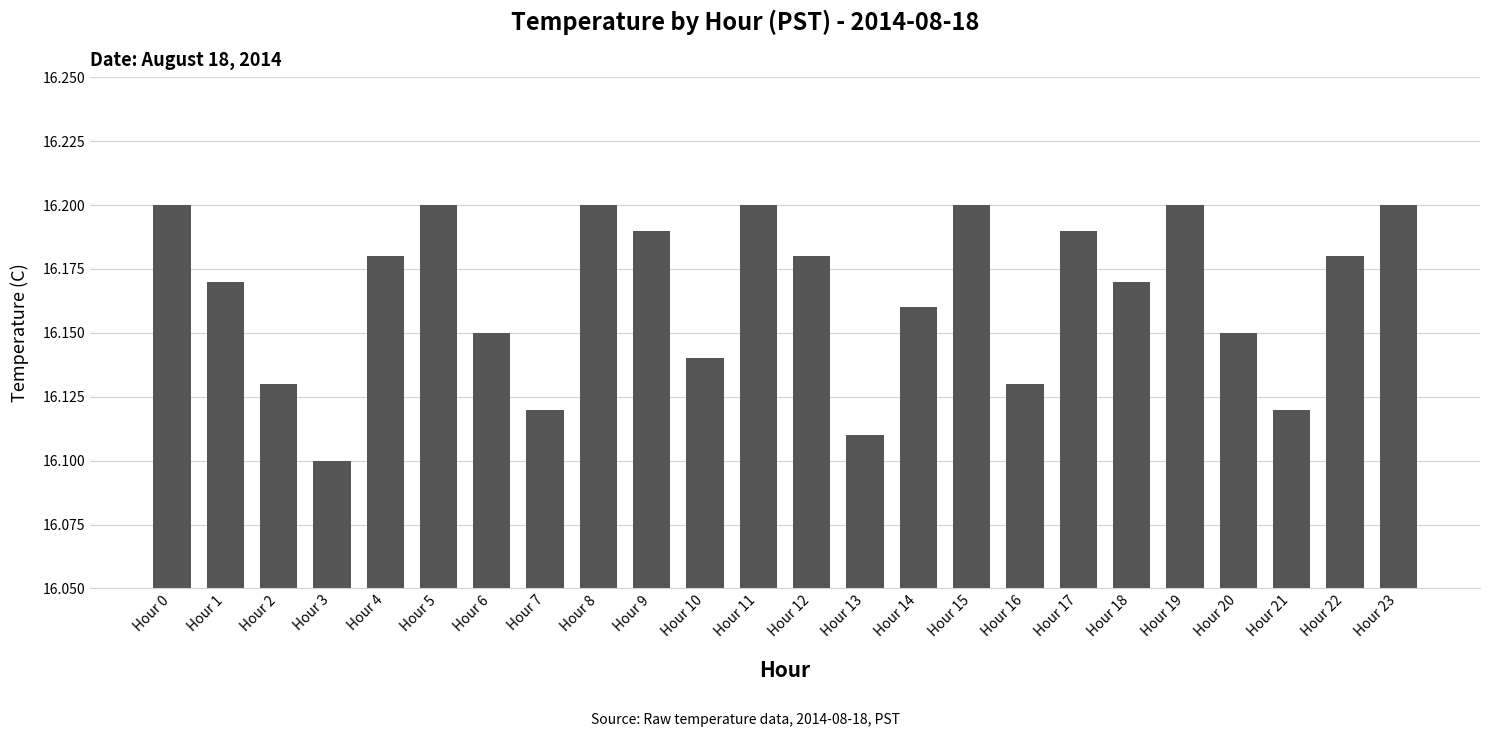

At which category does the chart reach its minimum across all series?

Hour 3